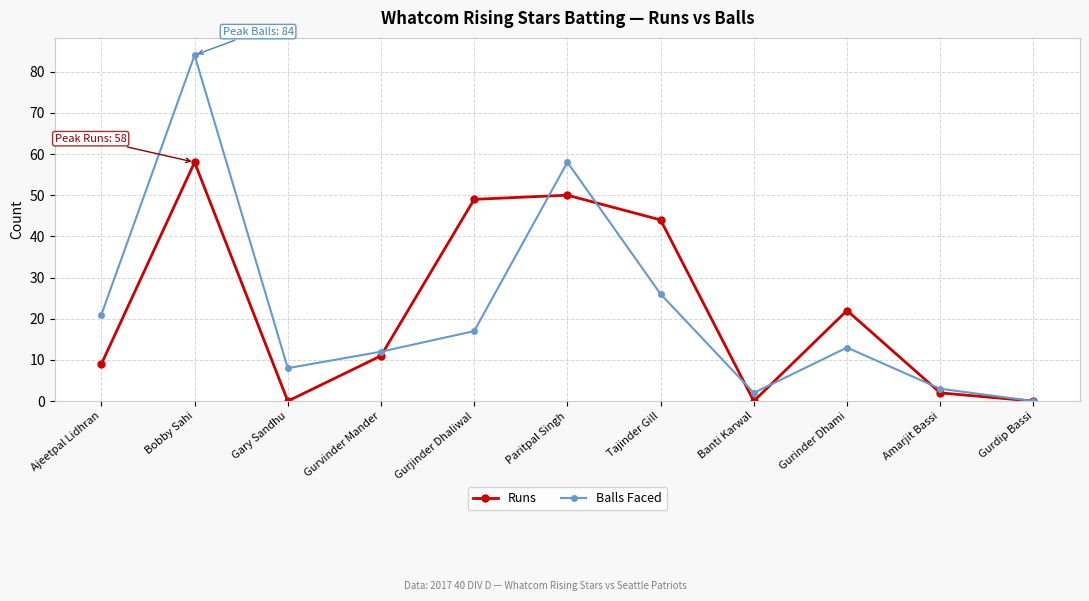

What is the label of the 6th point from the left?

Paritpal Singh